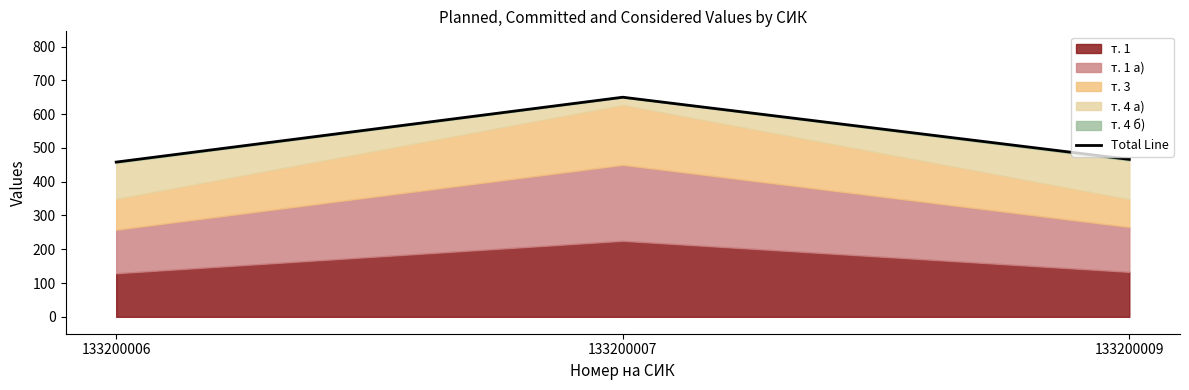

Rank the categories by value from highest to lowest.

133200007, 133200009, 133200006